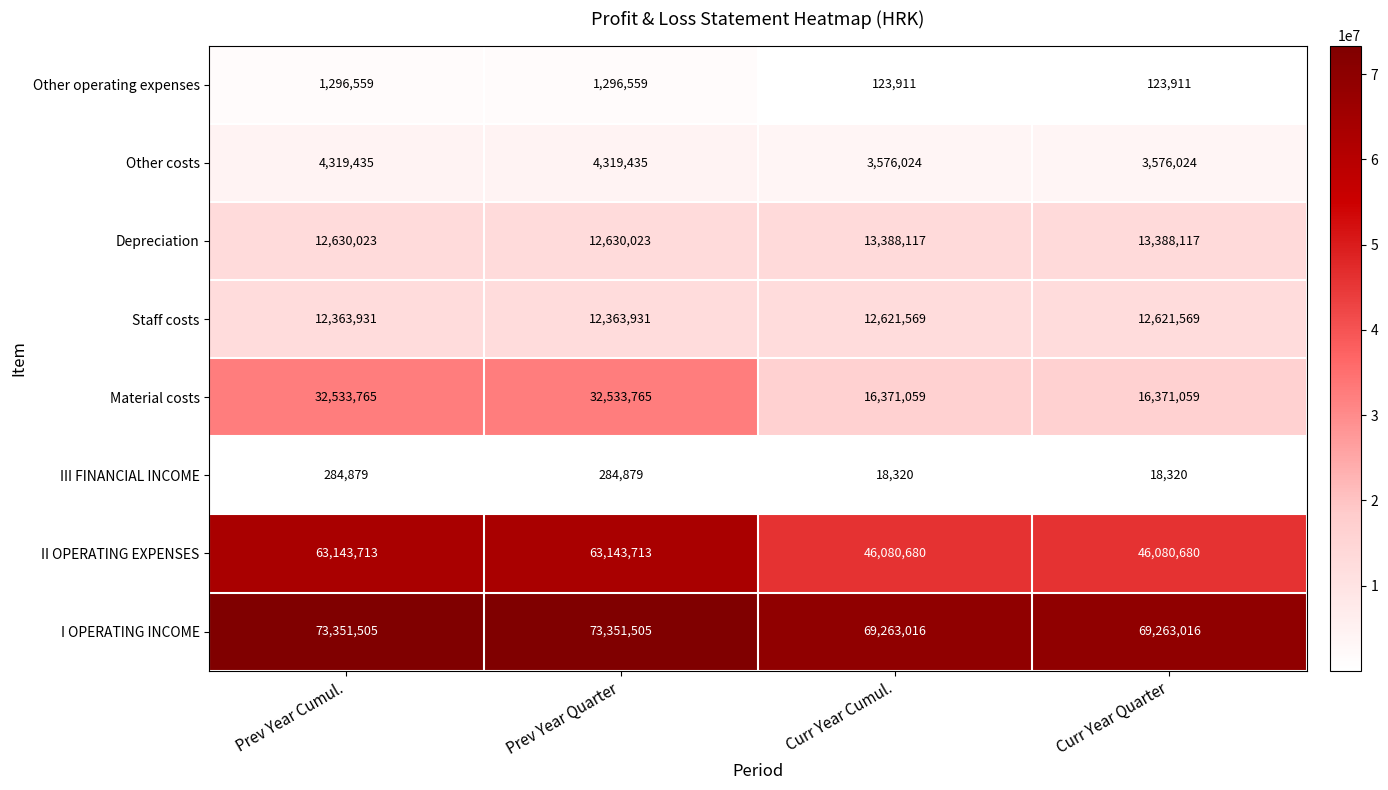

Read the I OPERATING INCOME value at Prev Year Cumul..

73351505